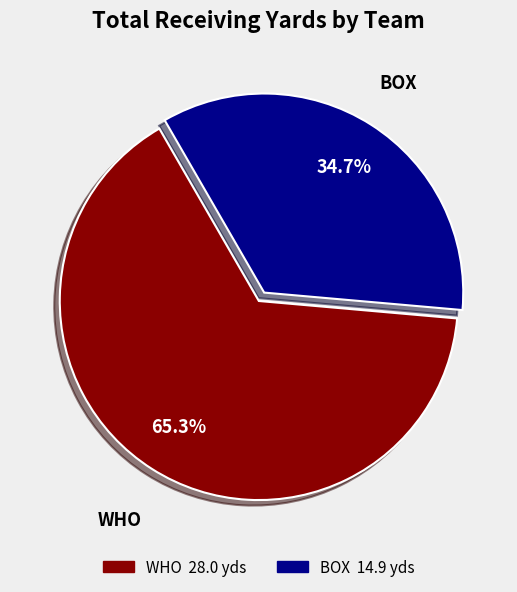

Which category accounts for the majority?

WHO